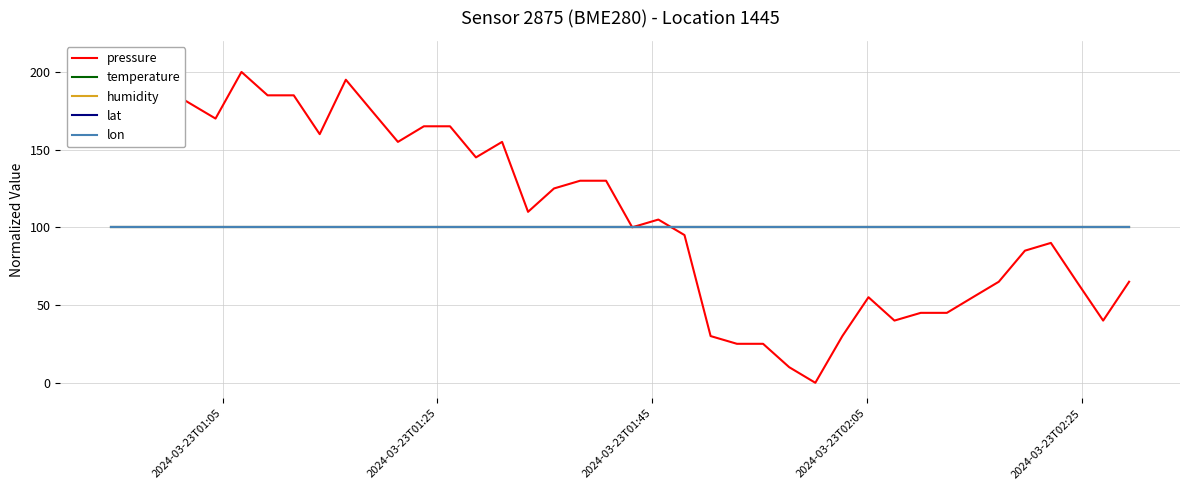

Does the chart have visible grid lines?

Yes